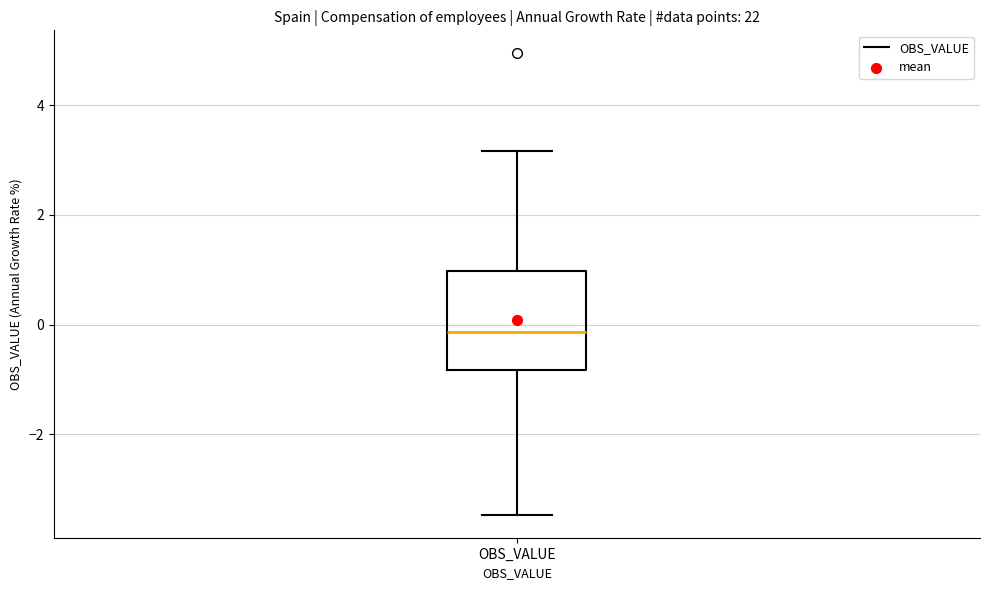

Where does the lower whisker of the box for OBS_VALUE end on the y-axis? The values are not printed on the chart, so give them approximately, as read against the axis.

-3.4